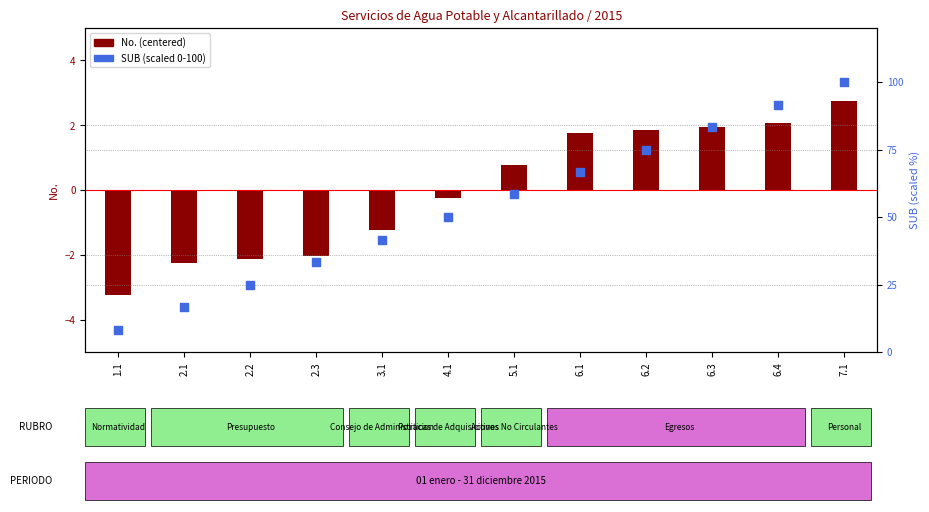

Which series has the largest total across all categories?

SUB (scaled 0-100)